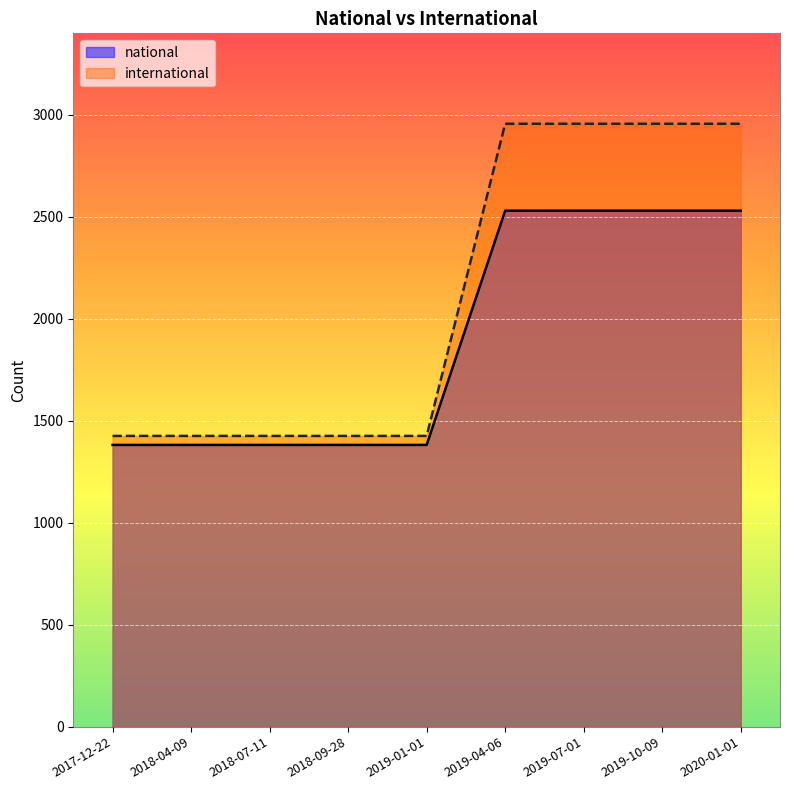

True or false: international has a value of 486 at 2017-12-22.

False